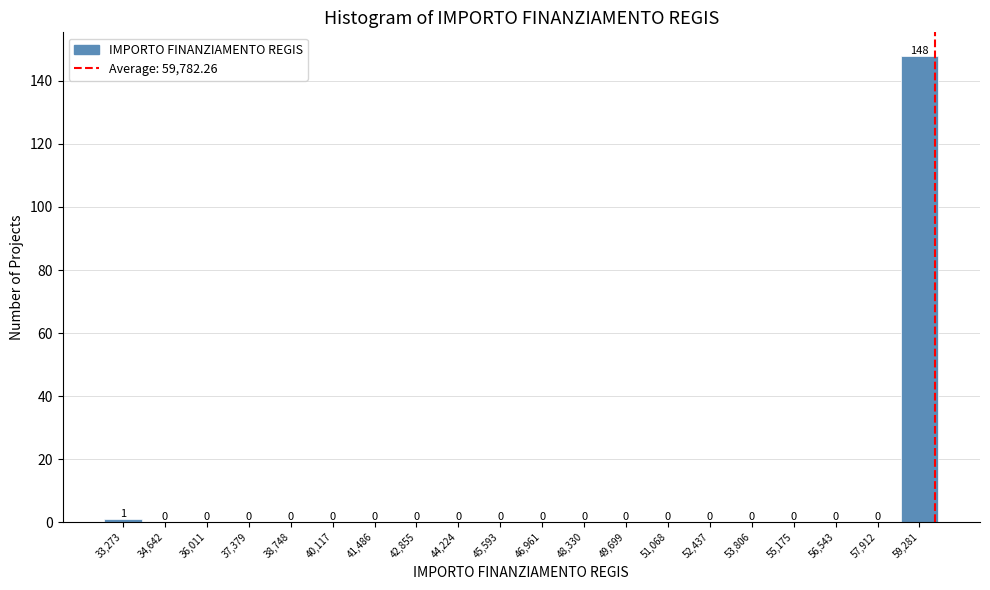

How tall is the bar that spans 32600 to 34000 on the x-axis? The bar edges are not printed on the chart, so give them approximately, as read against the axis.

1